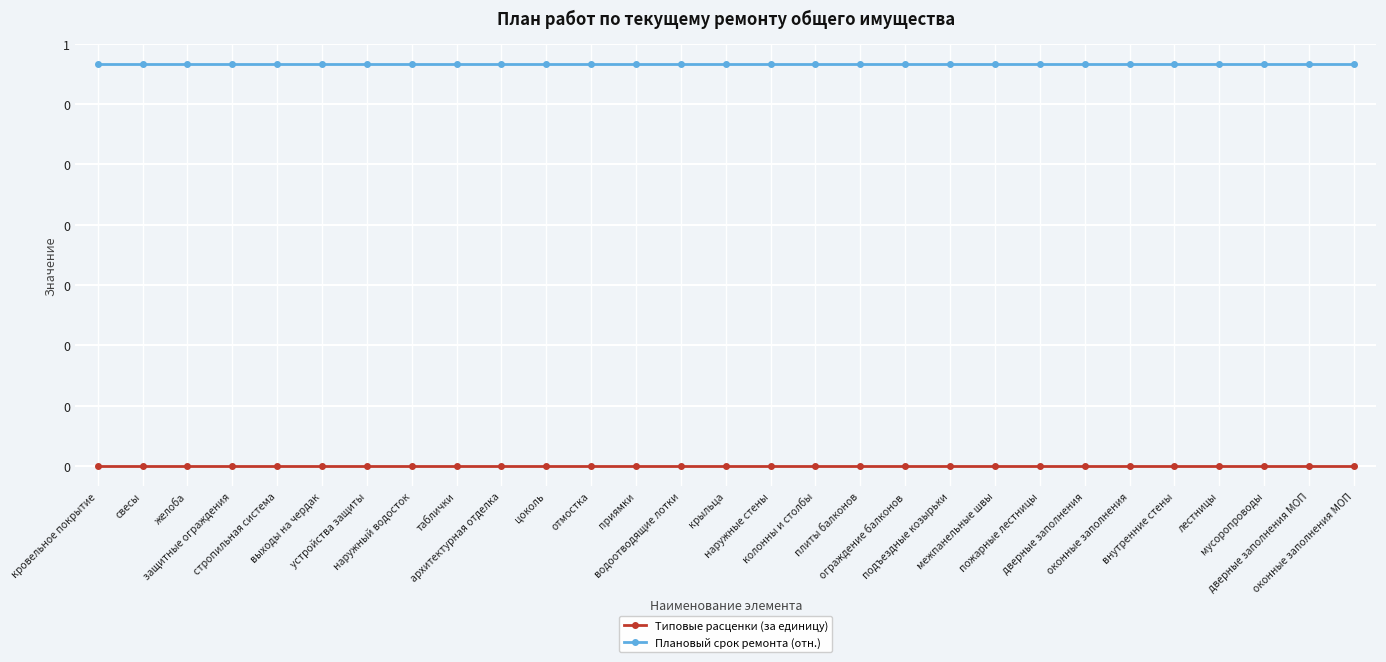

True or false: Плановый срок ремонта (отн.) and Типовые расценки (за единицу) cross at least once.

False